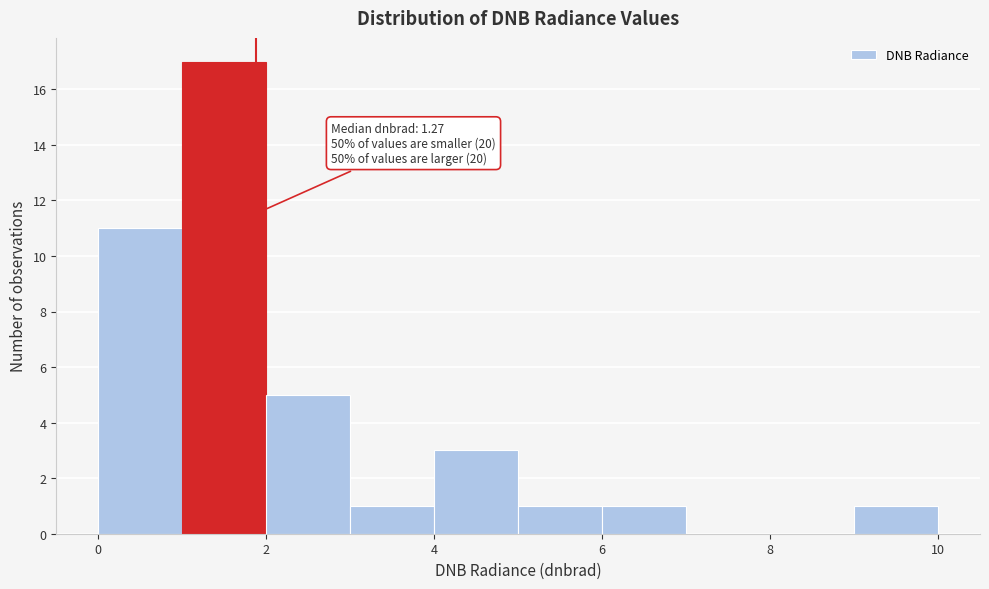

Over which range of the x-axis is the bar tallest?

1 to 2